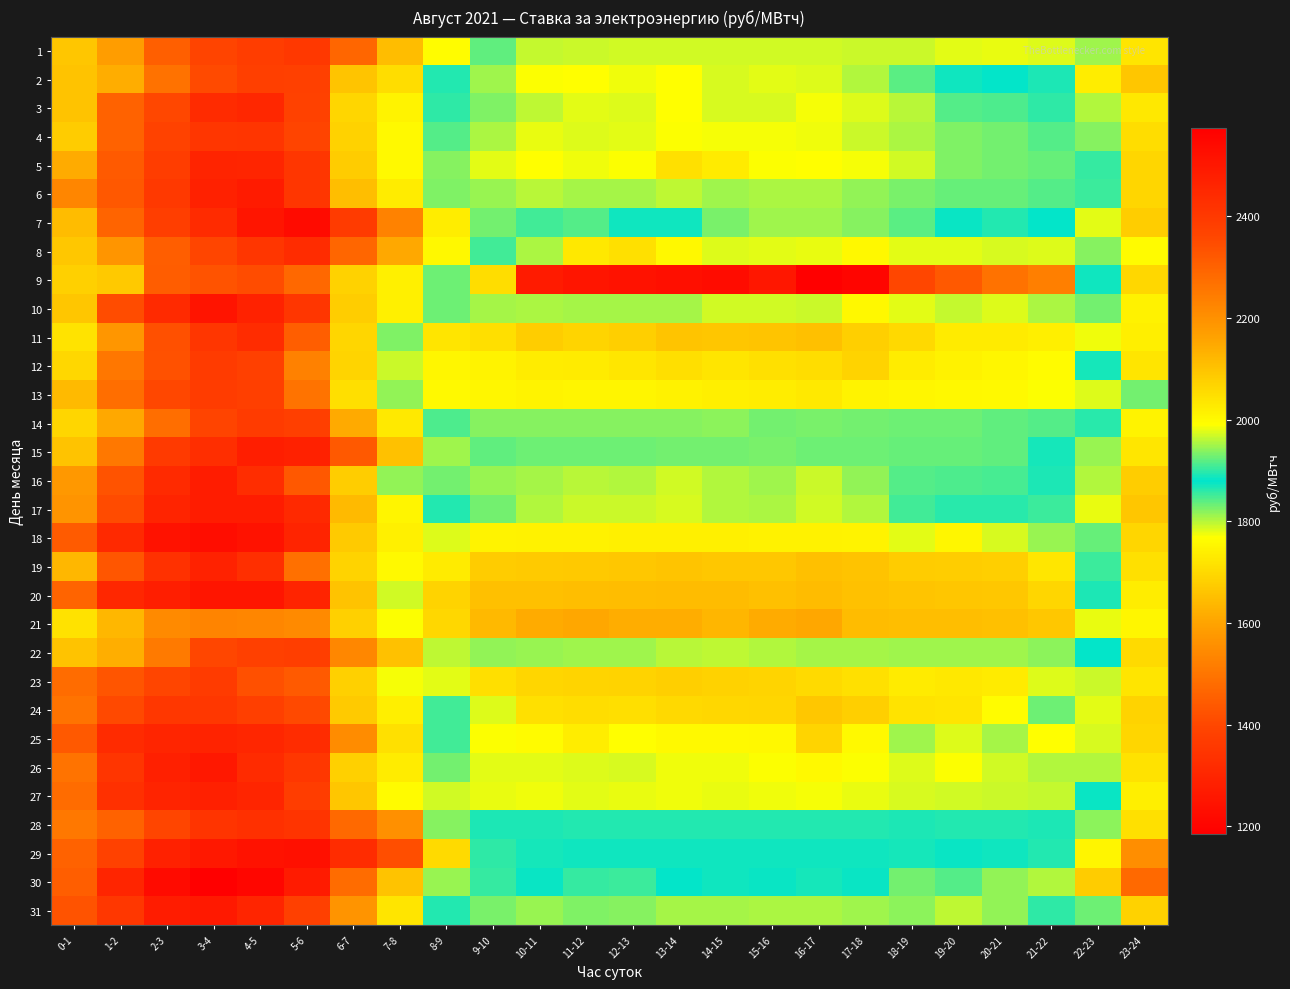

At how many categories does at least one series exceed 2174?

12